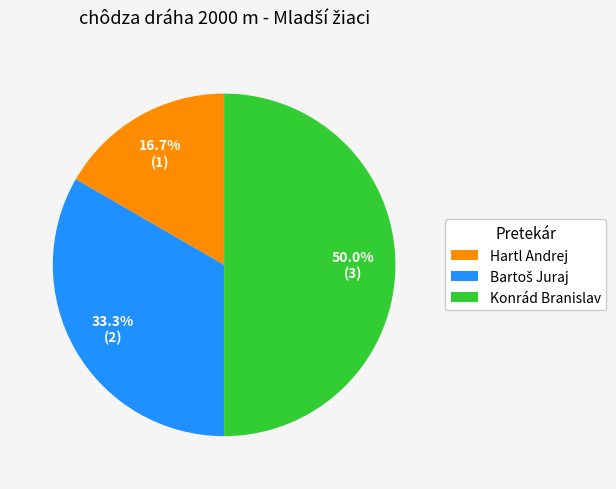

What percentage is NOT represented by Konrád Branislav?

50.0%